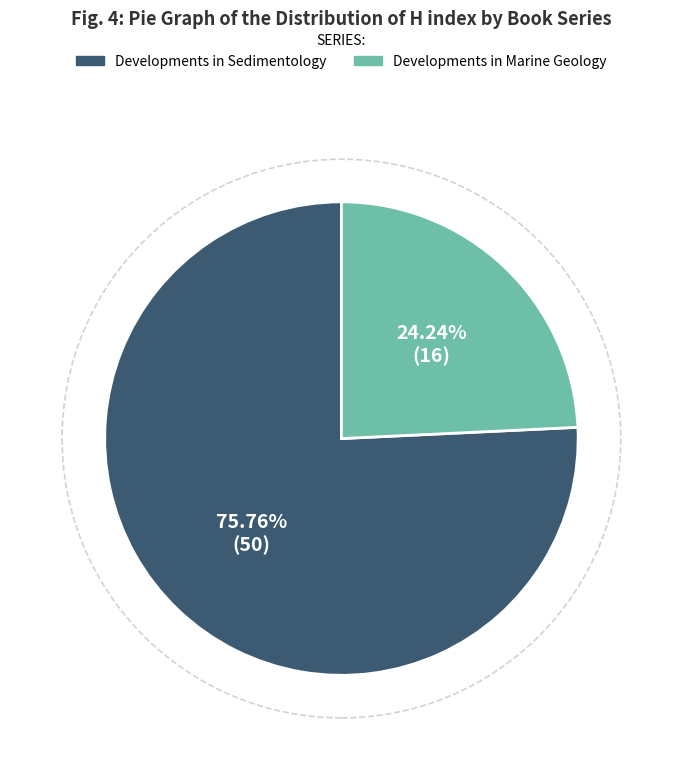

Combined, what portion of the pie is Developments in Marine Geology and Developments in Sedimentology?

100.0%